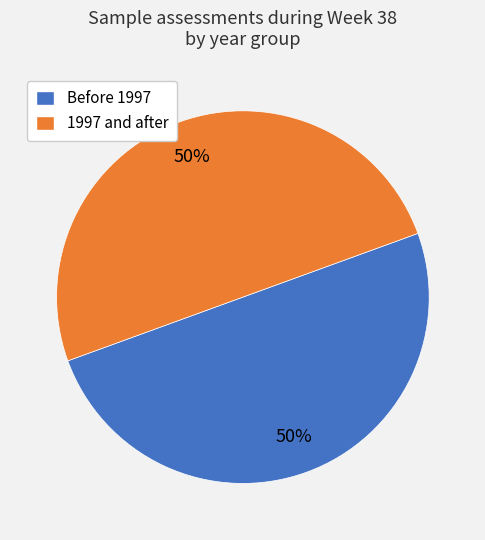

To the nearest percent, what is the average slice percentage?

50%